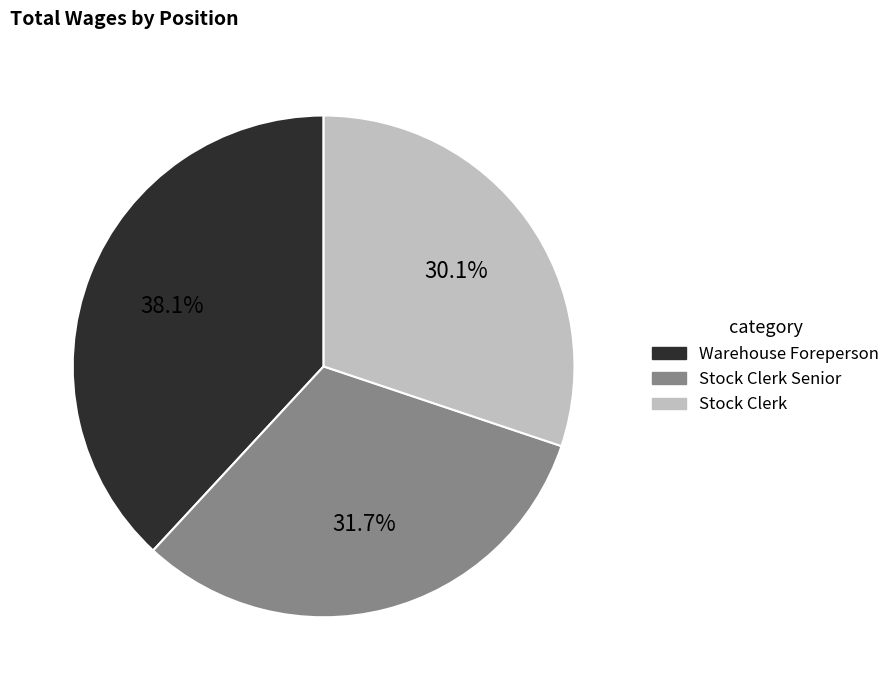

Is there any slice that represents more than half of the pie?

No